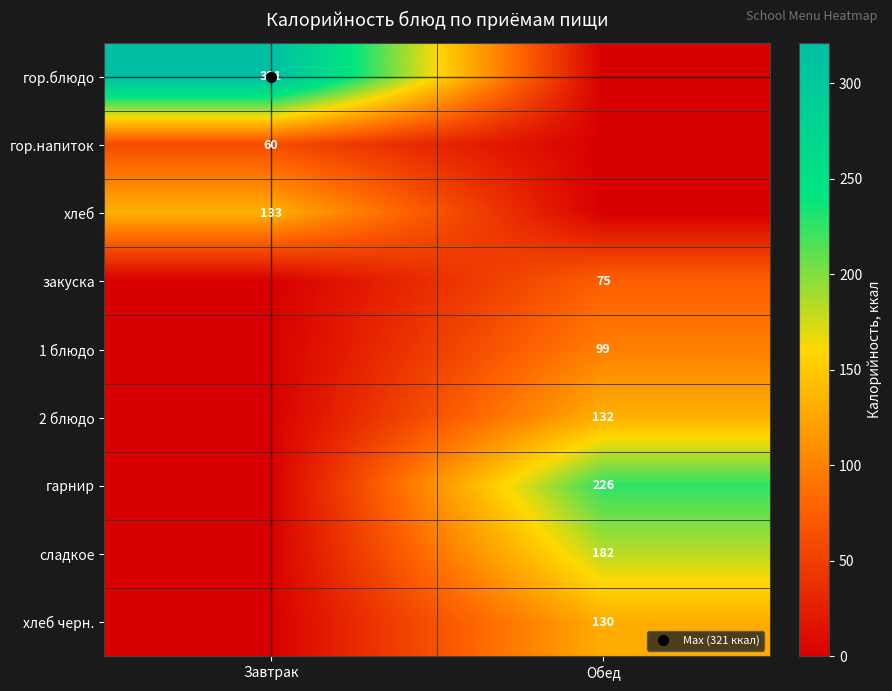

Between Завтрак and Обед, which is larger?

Завтрак